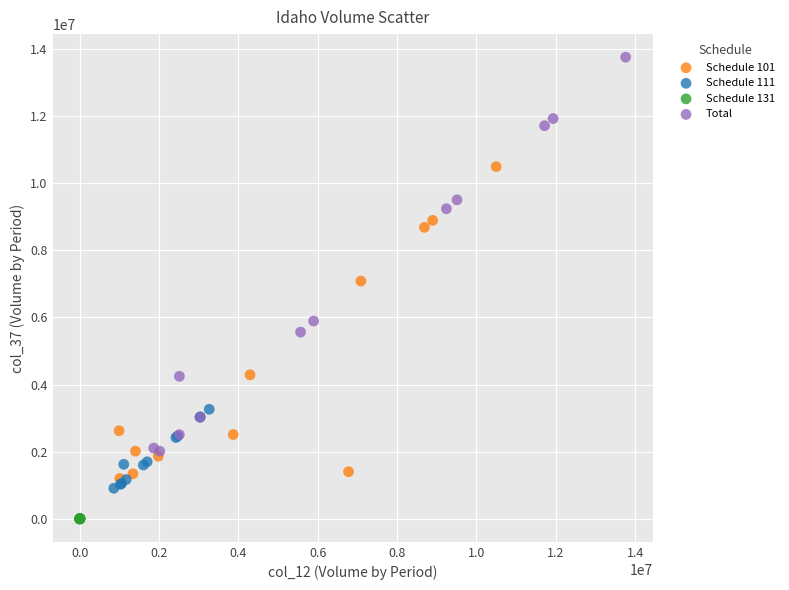

Which series contains the lowest Y value?

Schedule 131